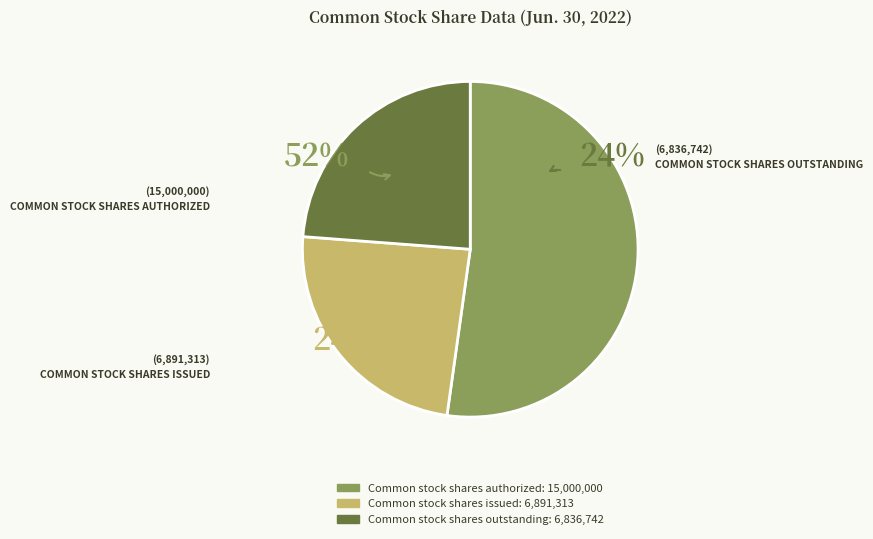

To the nearest percent, what is the combined percentage of Common stock shares issued and Common stock shares authorized?

76%